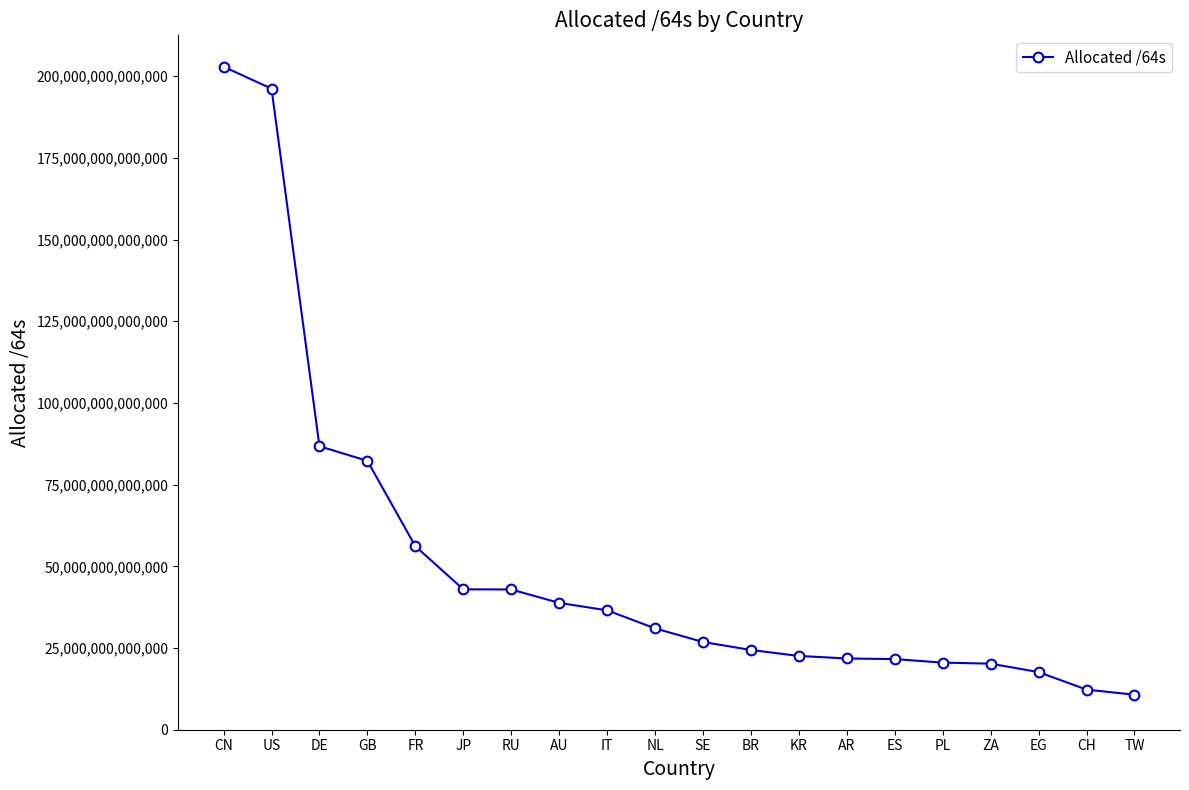

Count the number of data series in this chart.

1